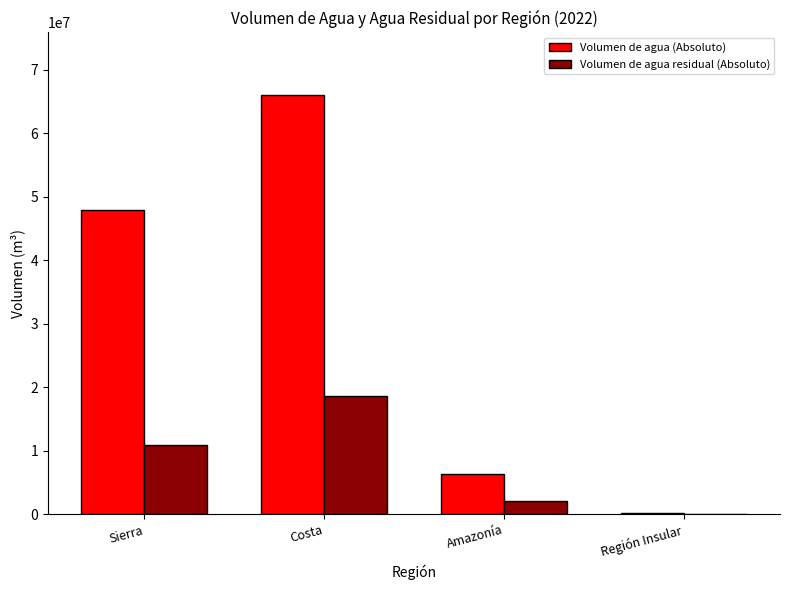

The Volumen de agua residual (Absoluto) series shows 31741424.1 at Costa. True or false?

False